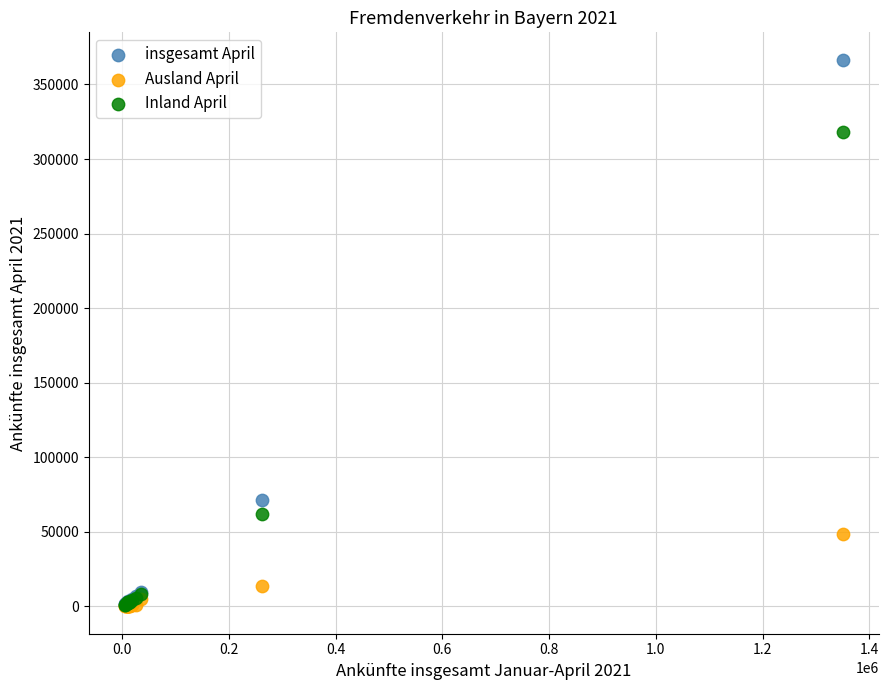

Which series has the widest spread of Y values?

insgesamt April